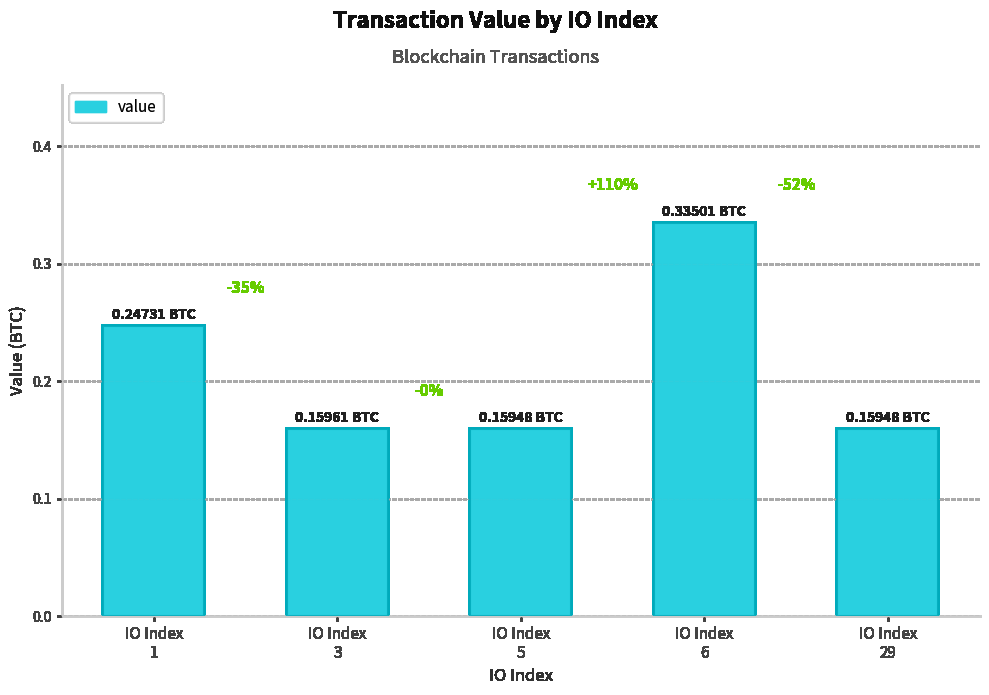

Are the bars horizontal?

No